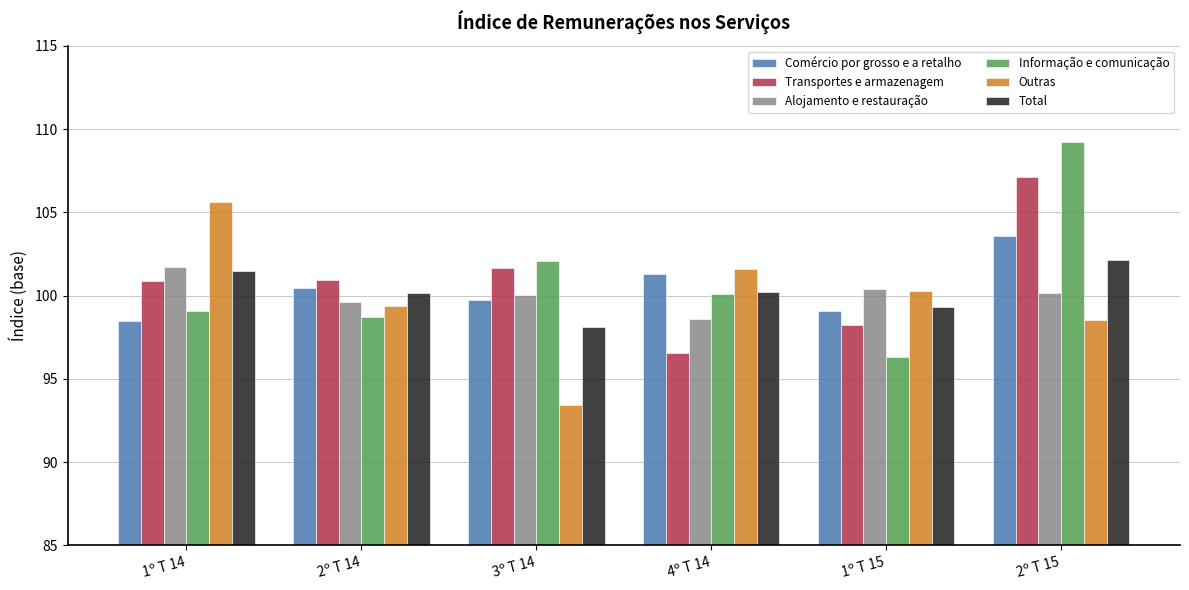

List the labels in order of Outras value, largest first.

1º T 14, 4º T 14, 1º T 15, 2º T 14, 2º T 15, 3º T 14